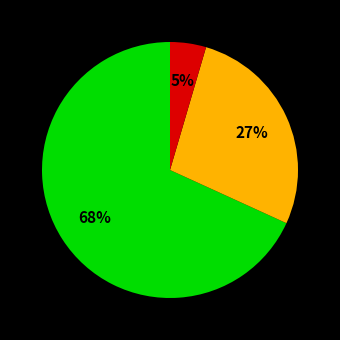

Is there a majority slice in this chart?

Yes